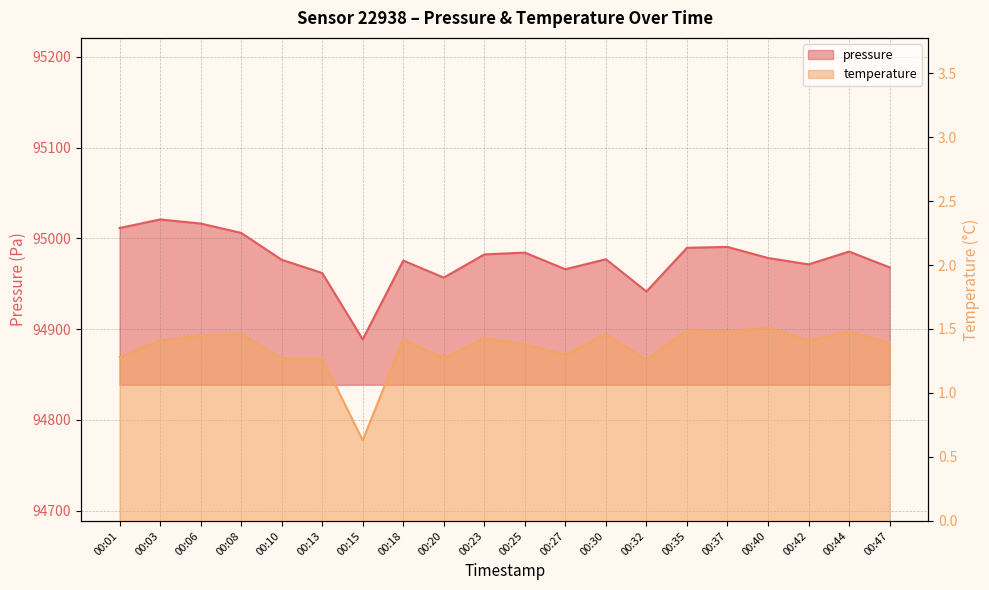

What is the difference between the highest and lowest values at 00:35?

94988.1